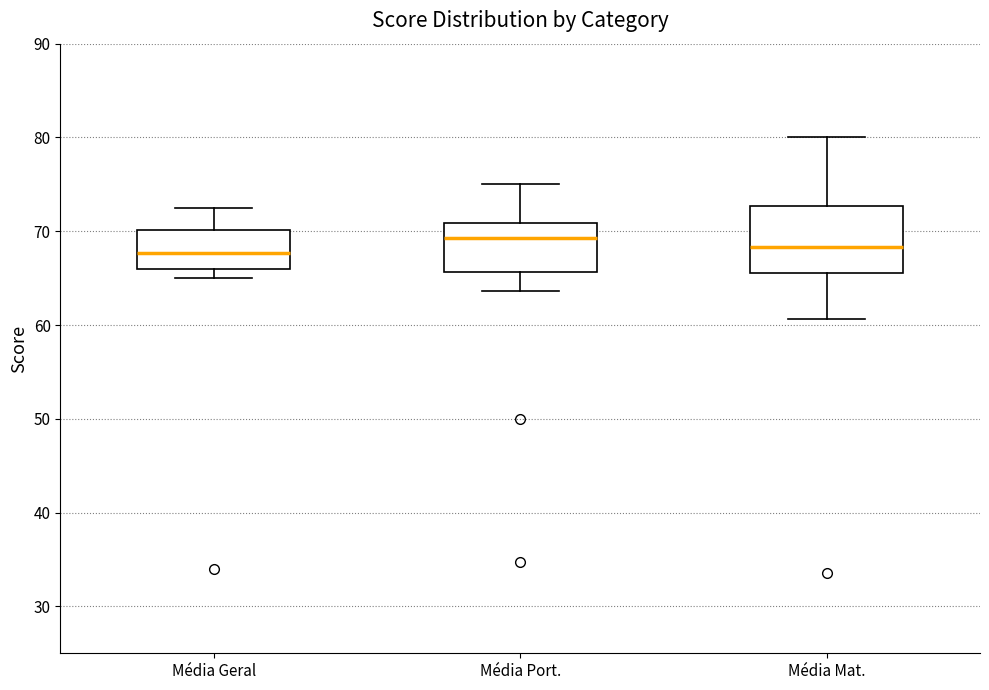

Reading left to right, transcribe this box plot: for each box, give where its median line is, the range the box spans, and where its two whiskers end, as read against the y-axis. The values are not printed on the chart, so give them approximately, as read against the axis.

Média Geral: median 68, box 66 to 70, whiskers 65 to 73
Média Port.: median 69, box 66 to 71, whiskers 64 to 75
Média Mat.: median 68, box 66 to 73, whiskers 61 to 80